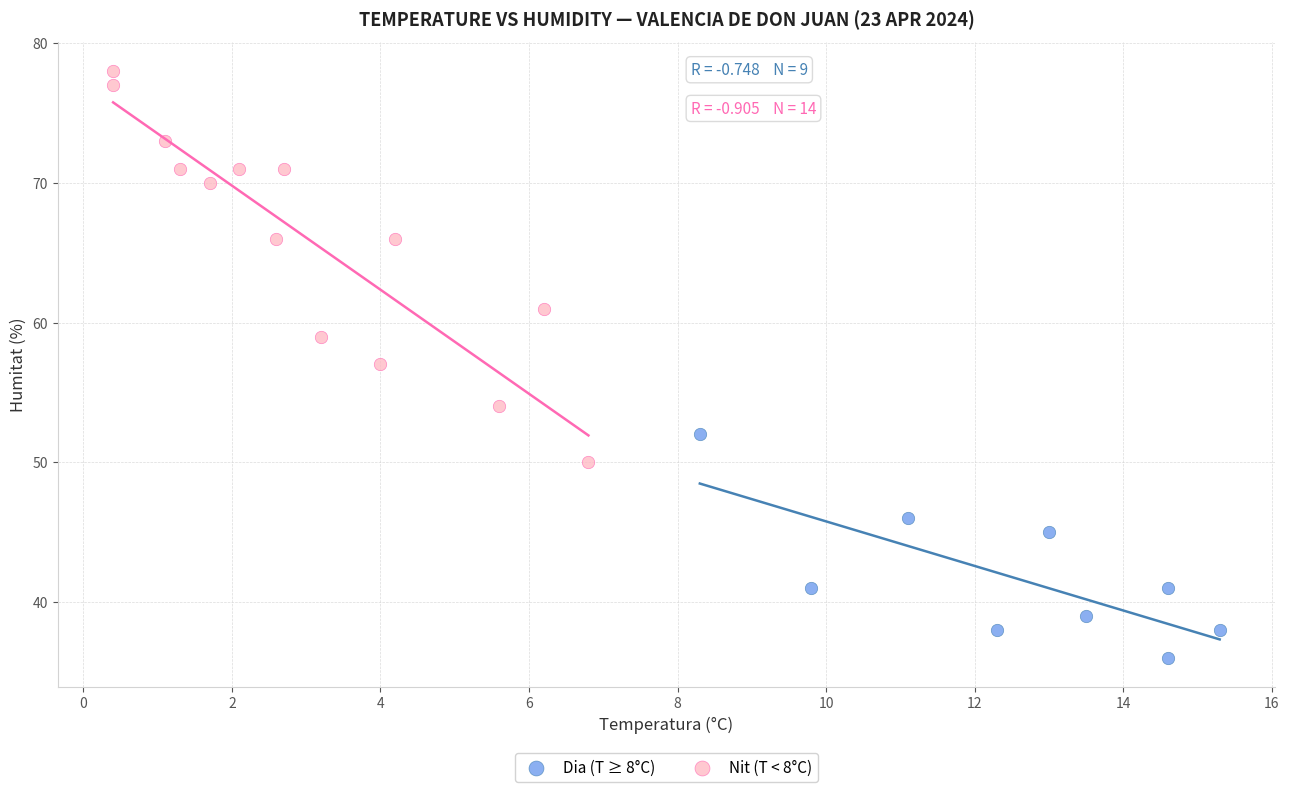

What are all the series names shown in the legend?

Dia (T ≥ 8°C), Nit (T < 8°C)